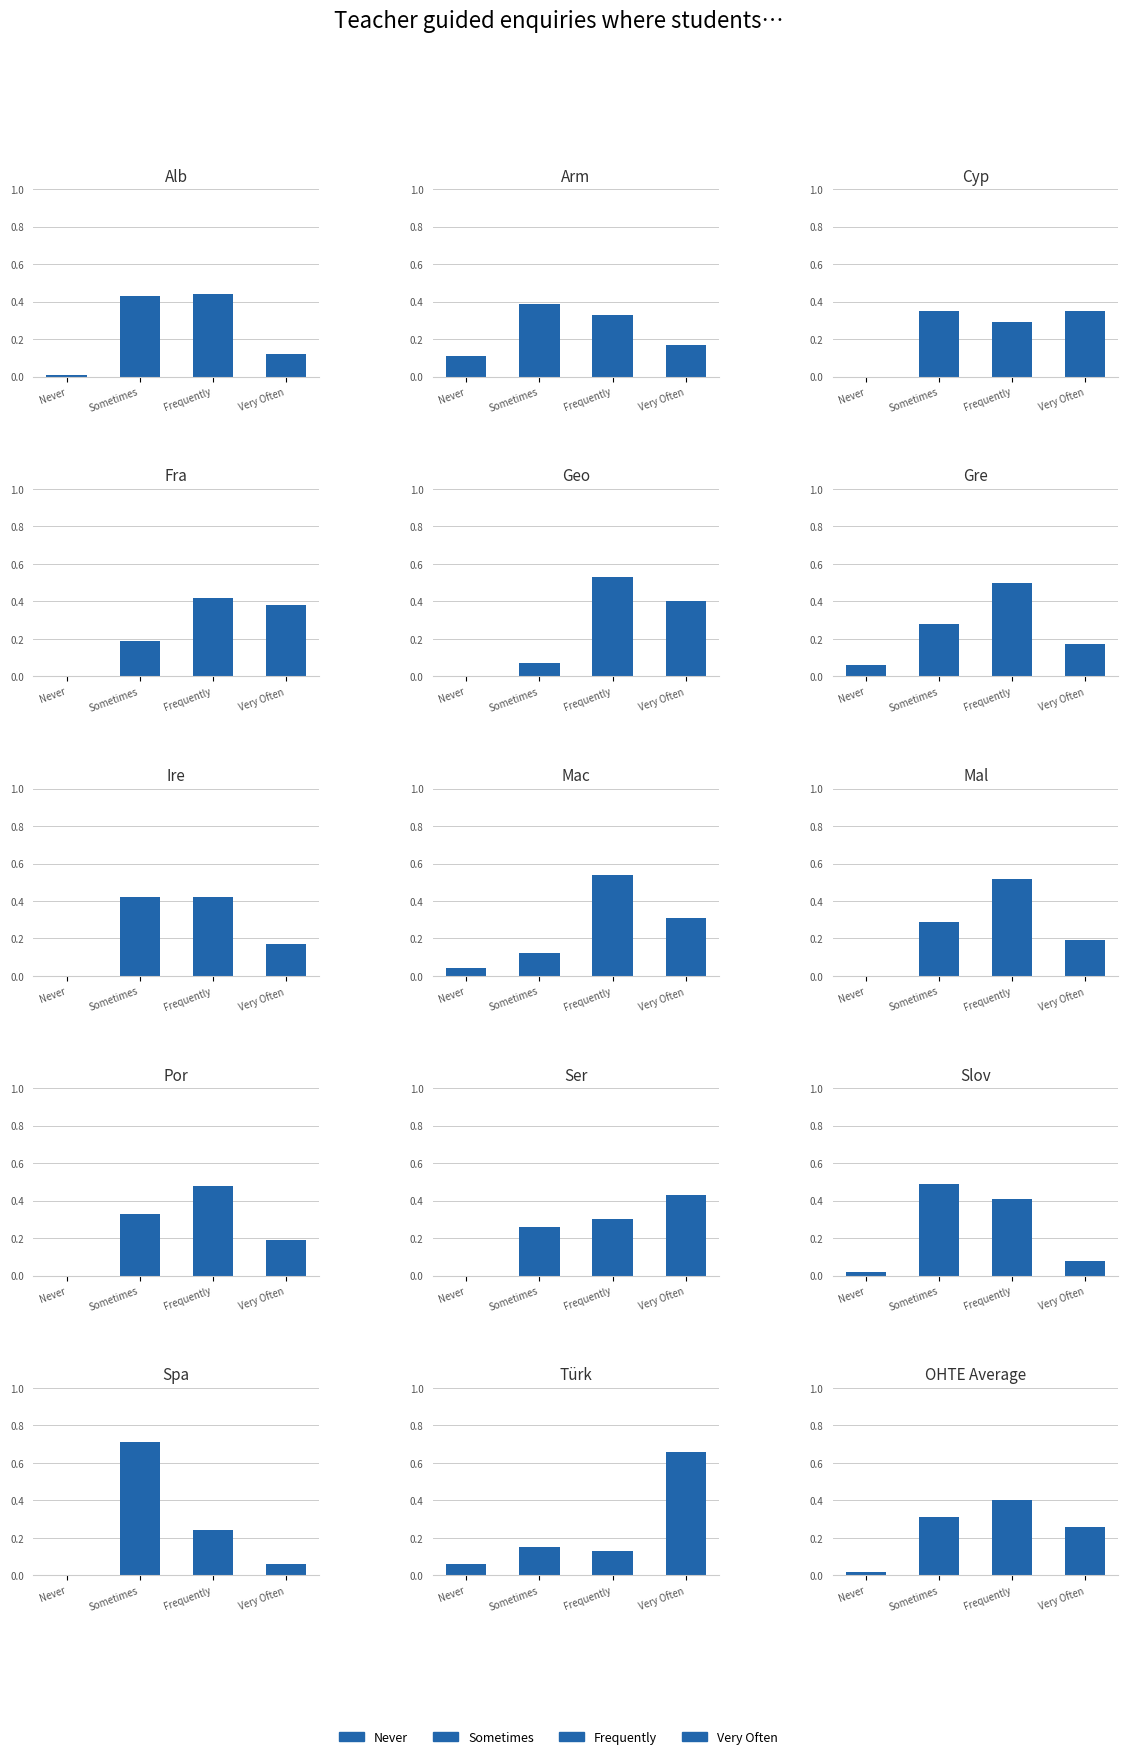

Is the value of Frequently at Alb greater than the value of Very Often at Geo?

Yes